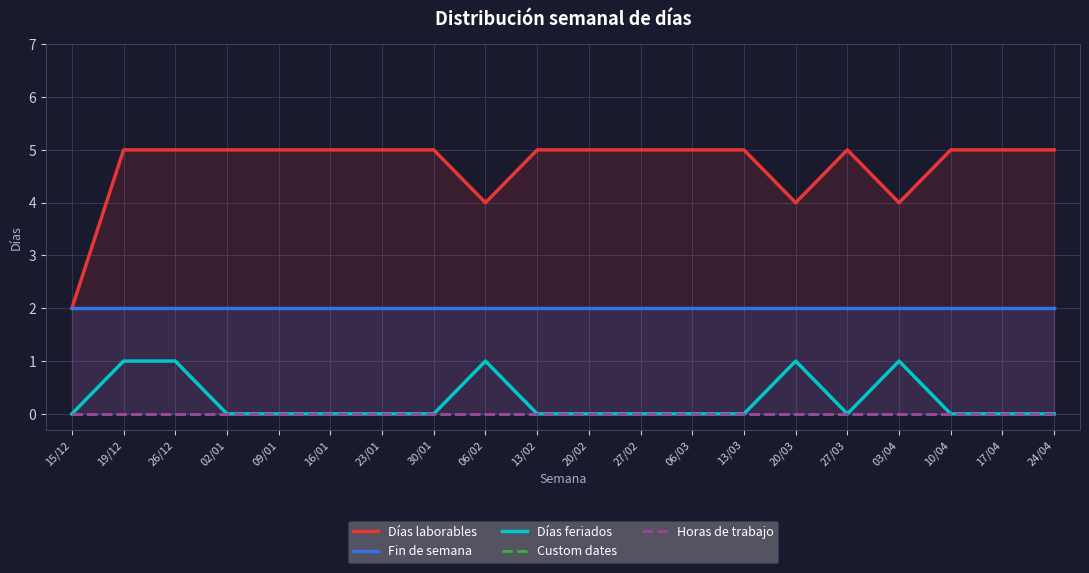

True or false: Días laborables has more than 1 interior local peaks.

False